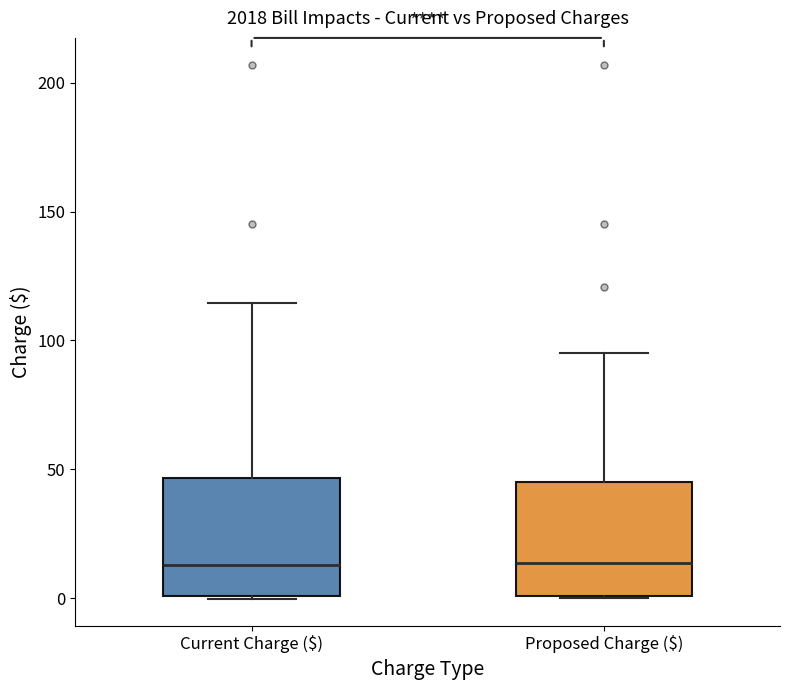

Reading left to right, transcribe this box plot: for each box, give where its median line is, the range the box spans, and where its two whiskers end, as read against the y-axis. The values are not printed on the chart, so give them approximately, as read against the axis.

Current Charge ($): median 15, box 0 to 45, whiskers 0 to 115
Proposed Charge ($): median 15, box 0 to 45, whiskers 0 to 95